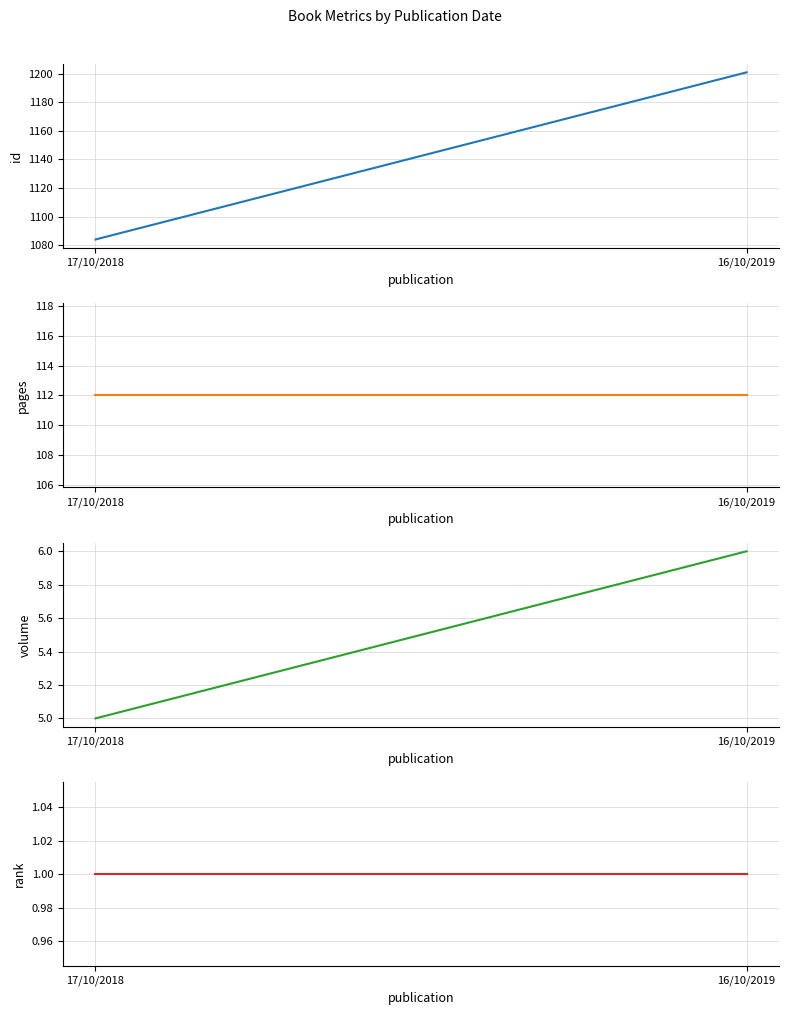

What is the difference between the maximum and minimum values in the volume series?

1